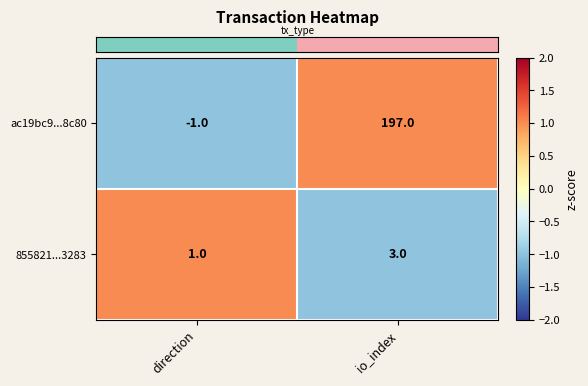

The value of ac19bc9...8c80 at io_index is 197. True or false?

True